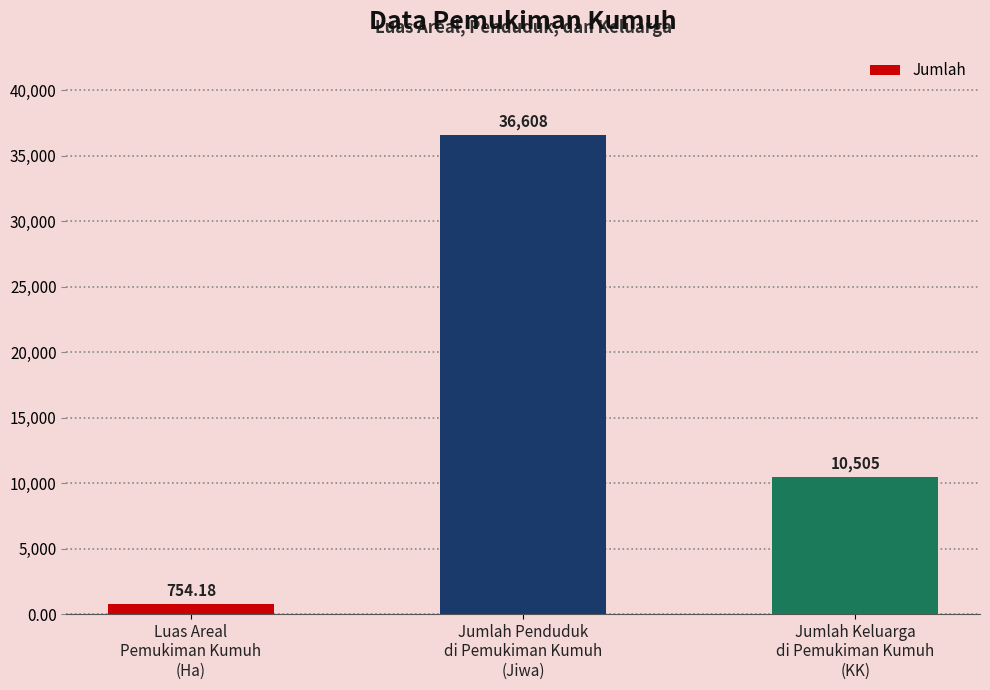

Which has a higher value, Luas Areal
Pemukiman Kumuh
(Ha) or Jumlah Keluarga
di Pemukiman Kumuh
(KK)?

Jumlah Keluarga
di Pemukiman Kumuh
(KK)